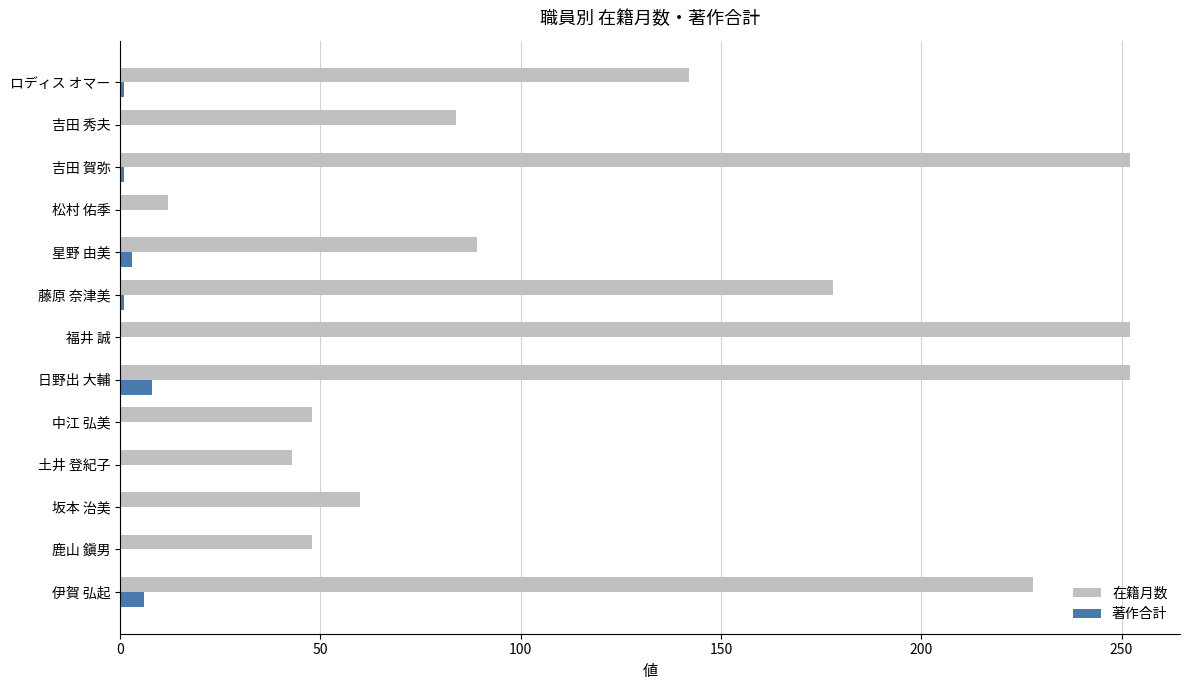

What is the sum of all 著作合計 values?

20